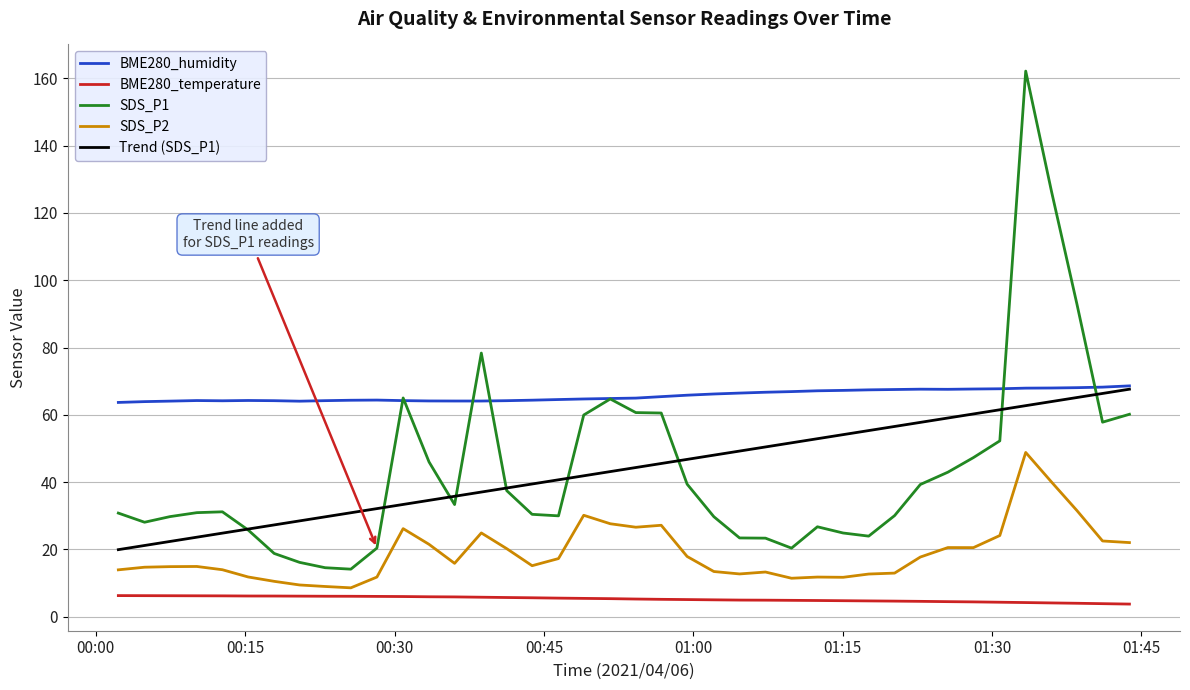

True or false: SDS_P1 has more than 1 interior local peaks.

True